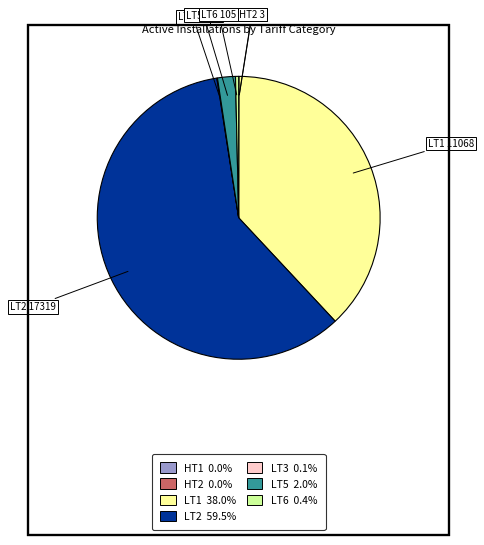

Does any single category account for the majority?

Yes